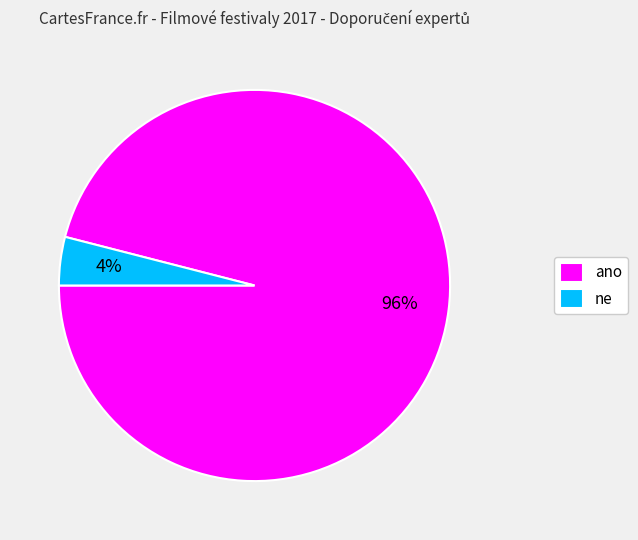

How many segments does this pie chart have?

2